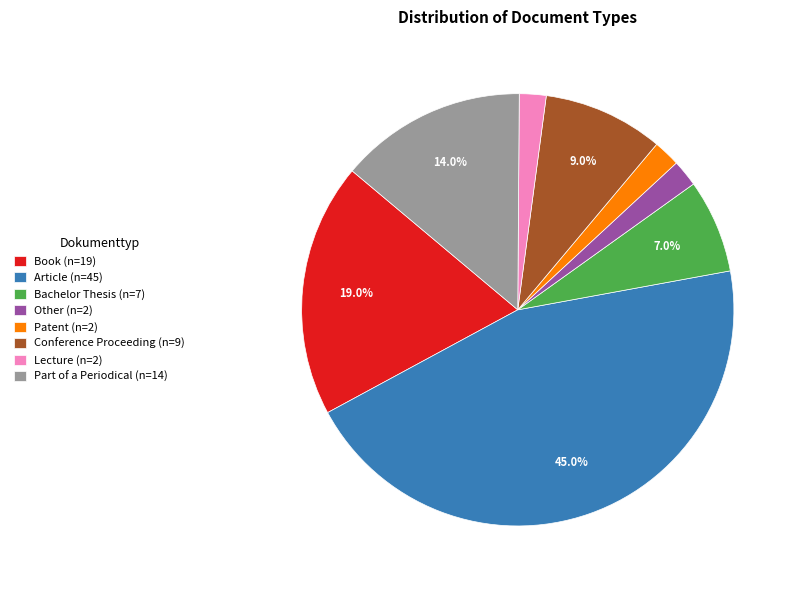

Is the sum of Lecture (n=2) and Patent (n=2) greater than half?

No